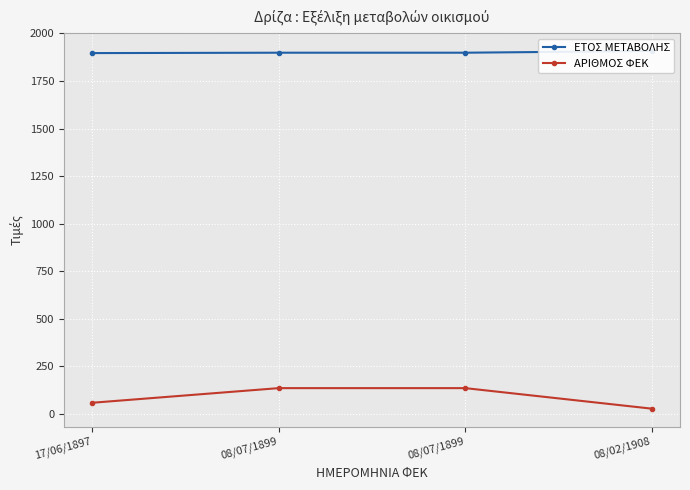

Which category has the highest value in the ΕΤΟΣ ΜΕΤΑΒΟΛΗΣ series?

08/02/1908